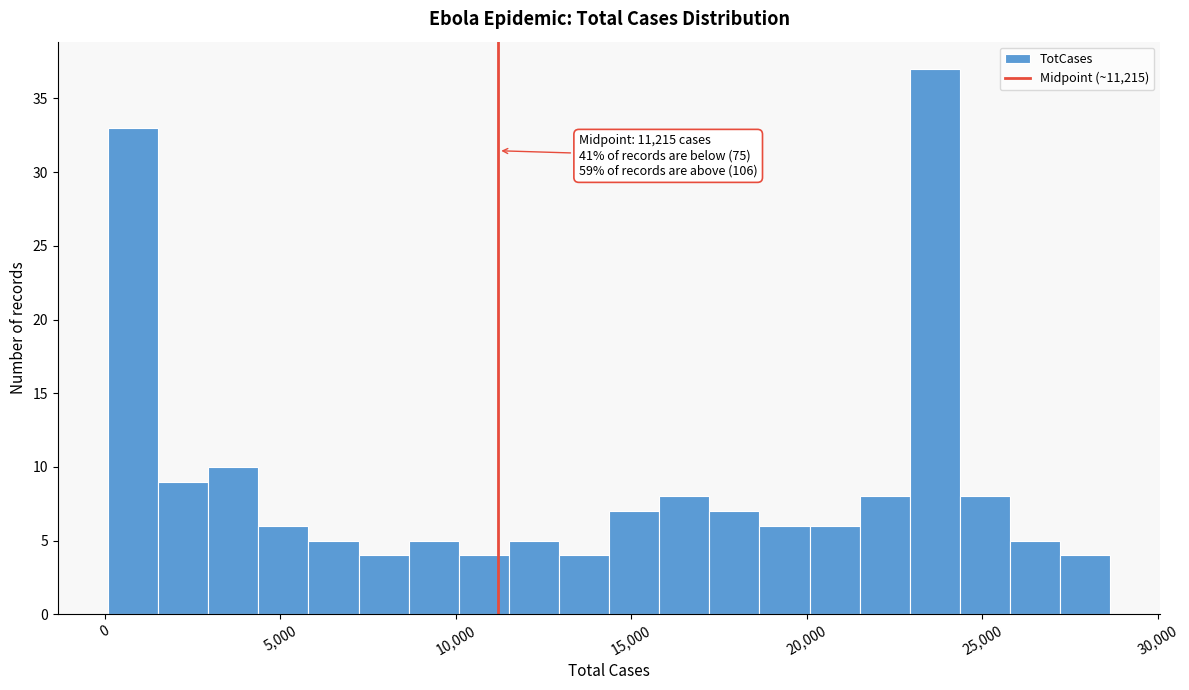

Read against the x-axis, roughly where is the centre of the tallest bar?

23500